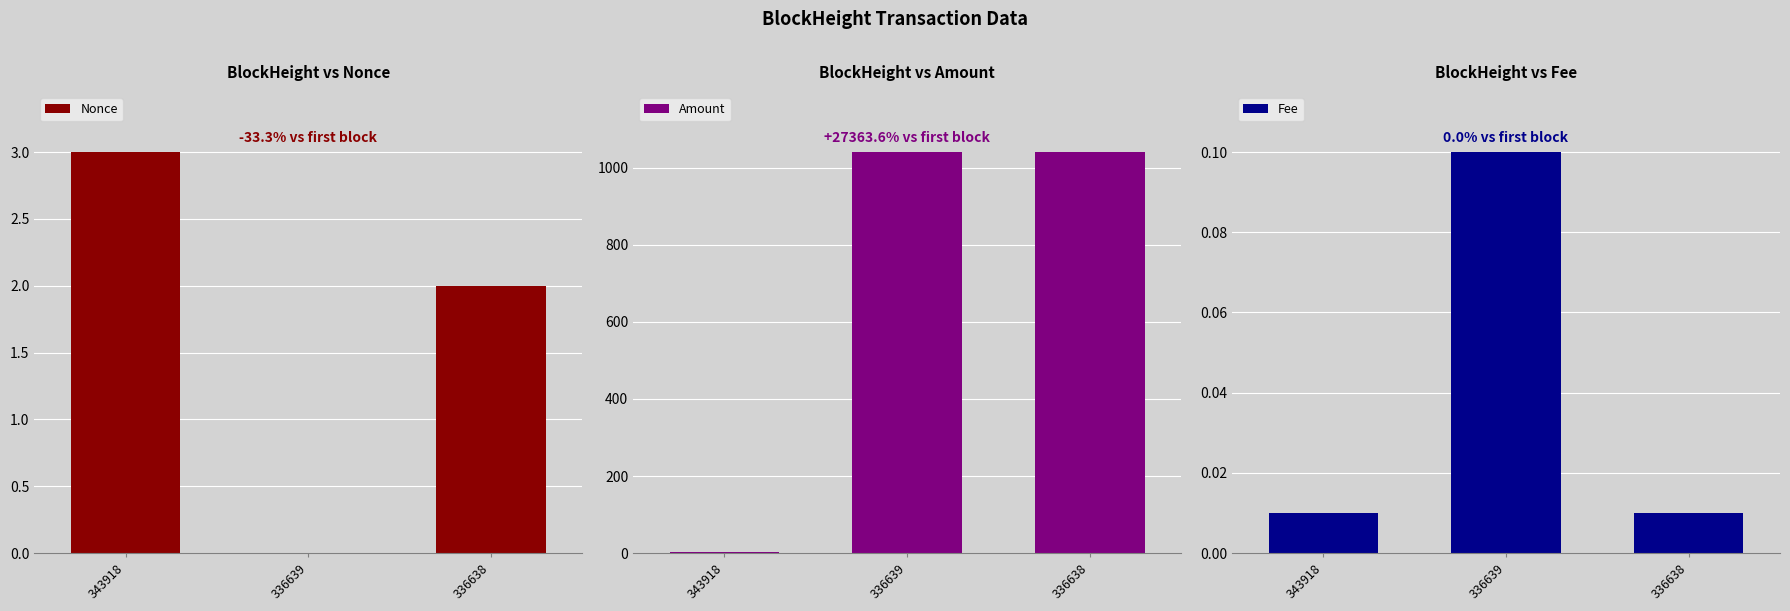

What is the difference between the highest and lowest values at 336638?

1040.8